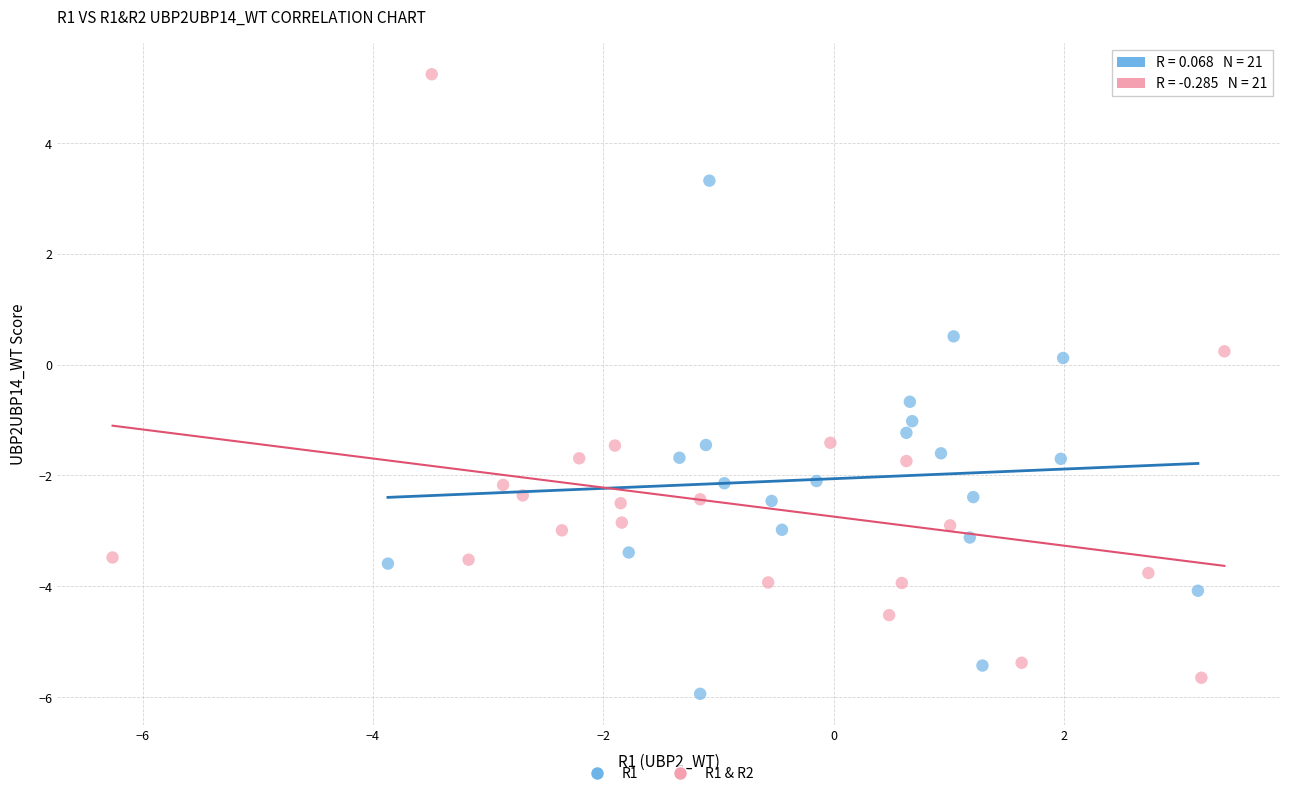

Which series contains the highest Y value?

R1 & R2